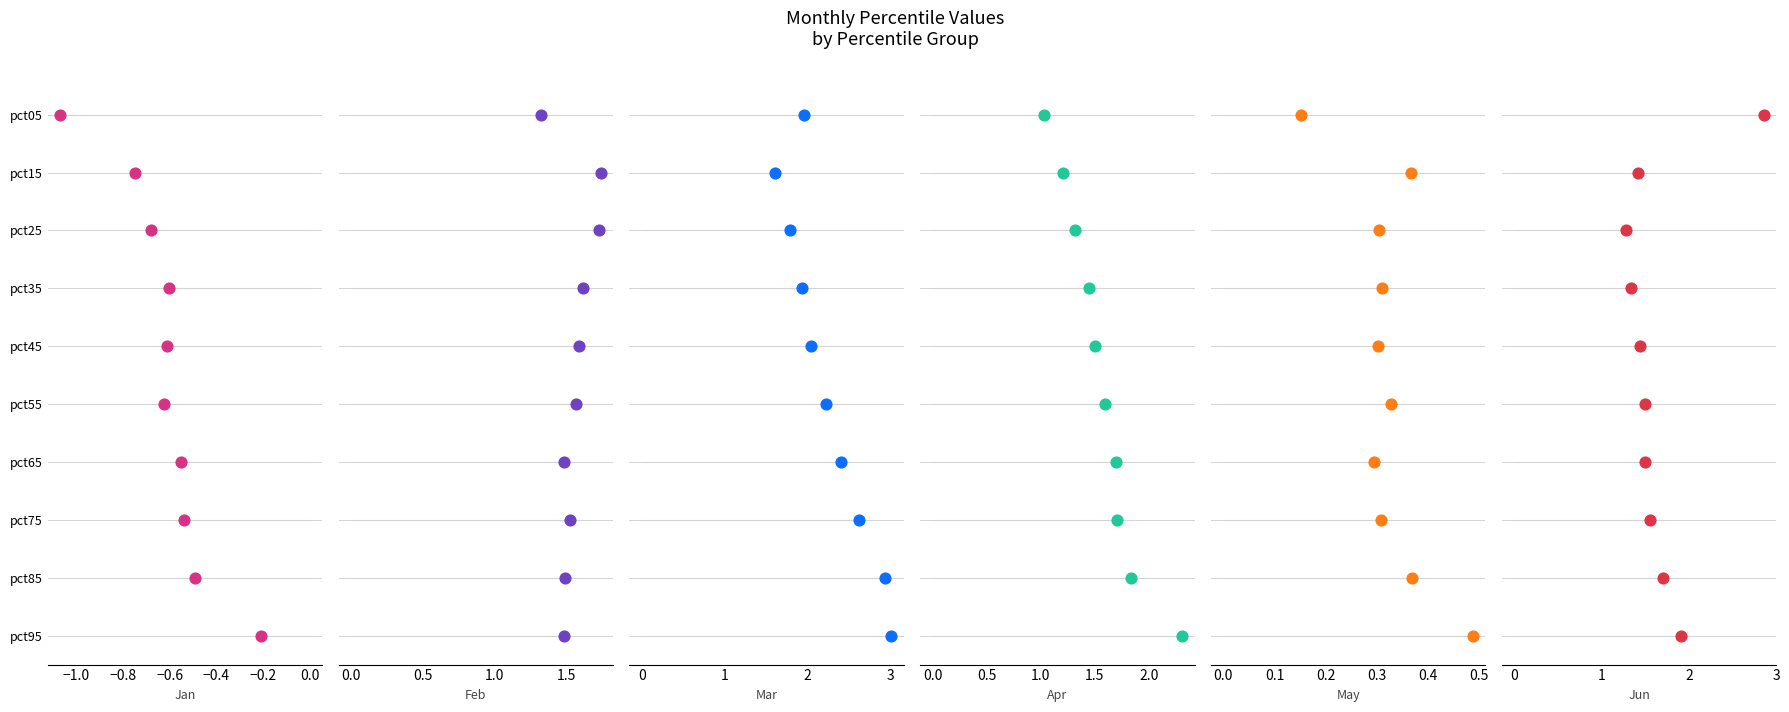

Is the value of May at −0.4 greater than the value of Feb at 0.2?

No